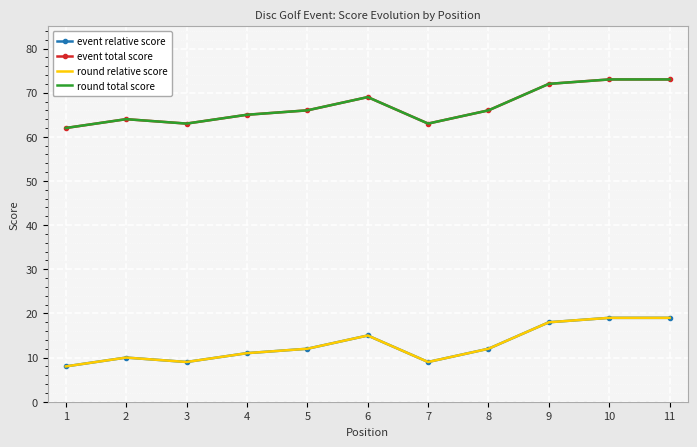

What is the average value of the round total score series?

67